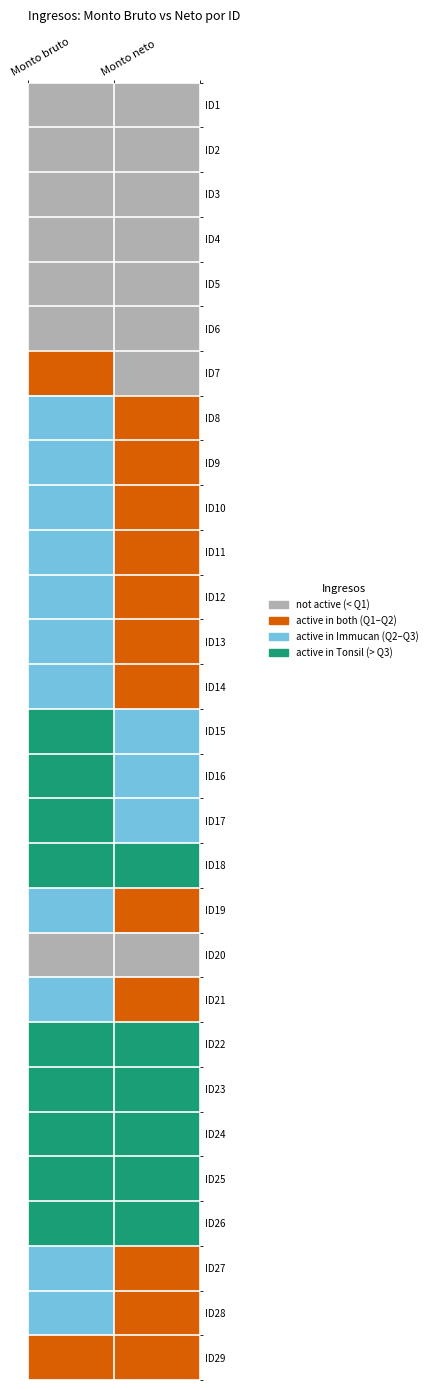

Between Monto neto and Monto bruto, which is larger?

Monto neto